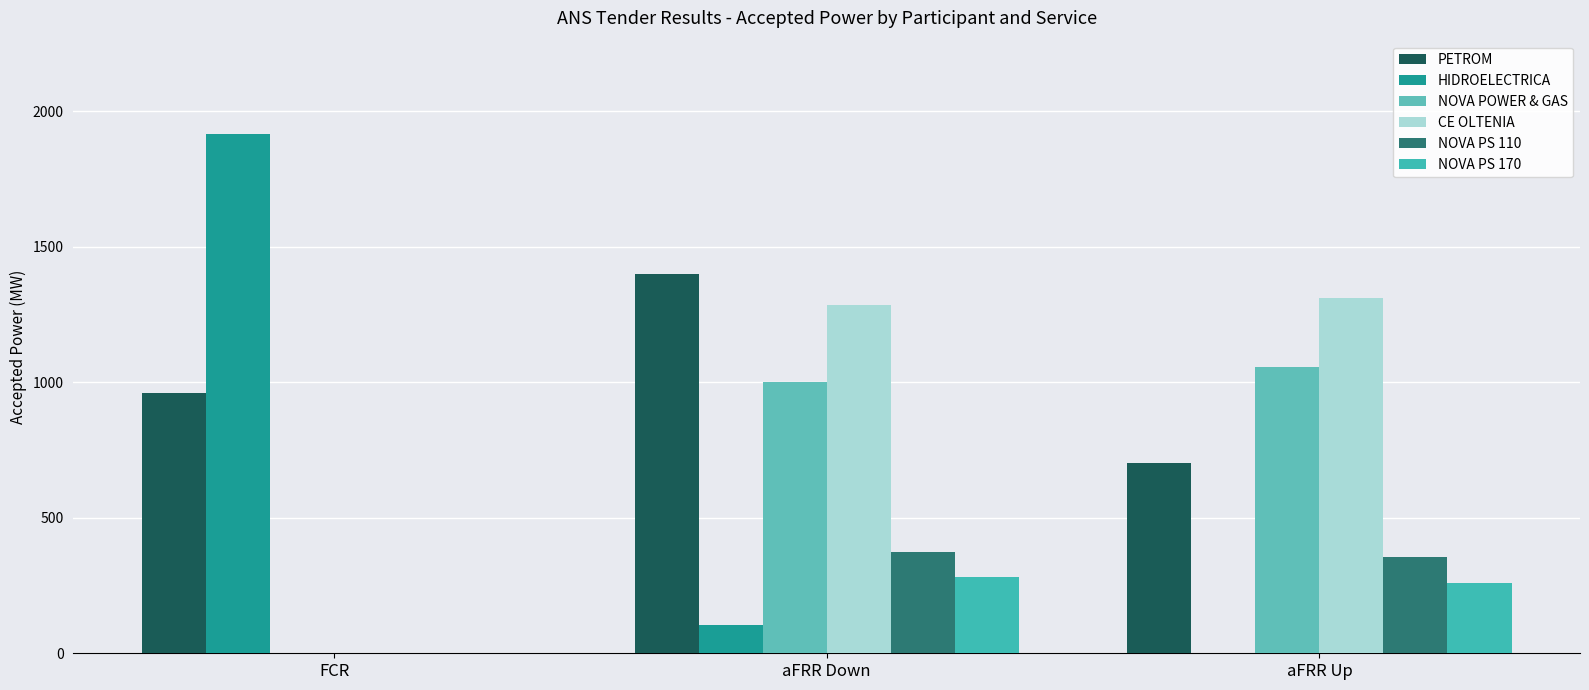

Where does the NOVA PS 110 series first go above 356?

aFRR Down